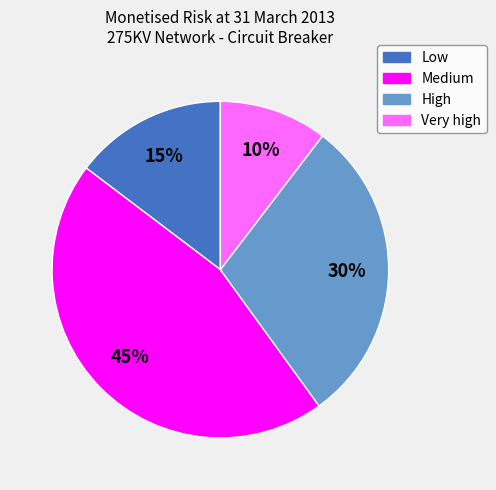

Is there any slice that represents more than half of the pie?

No